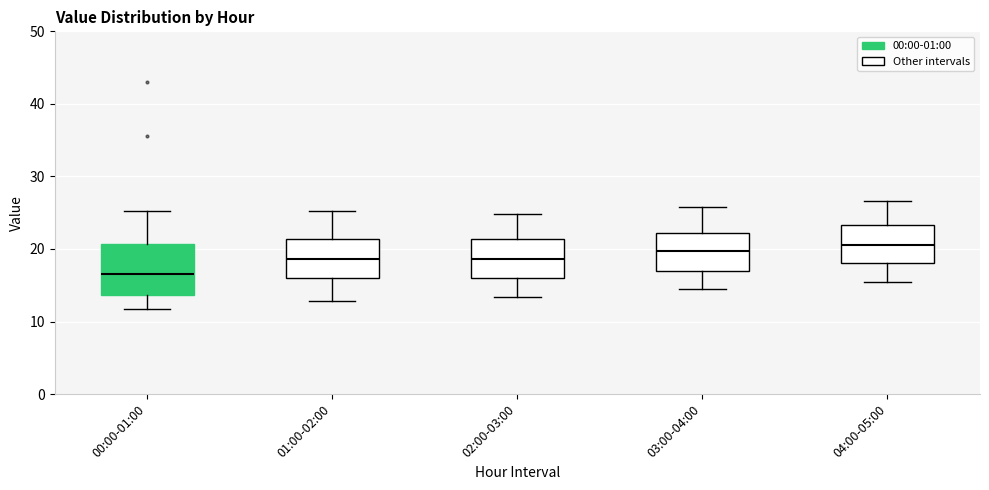

Where does the upper whisker of the box for 04:00-05:00 end on the y-axis? The values are not printed on the chart, so give them approximately, as read against the axis.

27